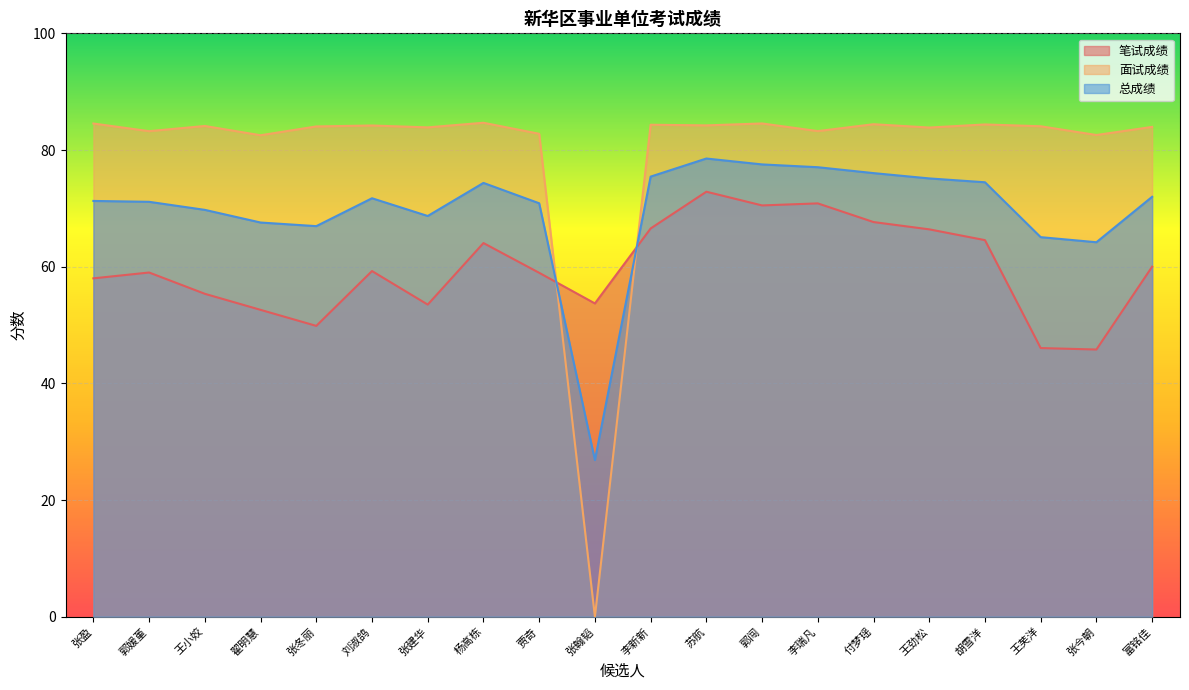

True or false: 总成绩 and 面试成绩 intersect in this chart.

True